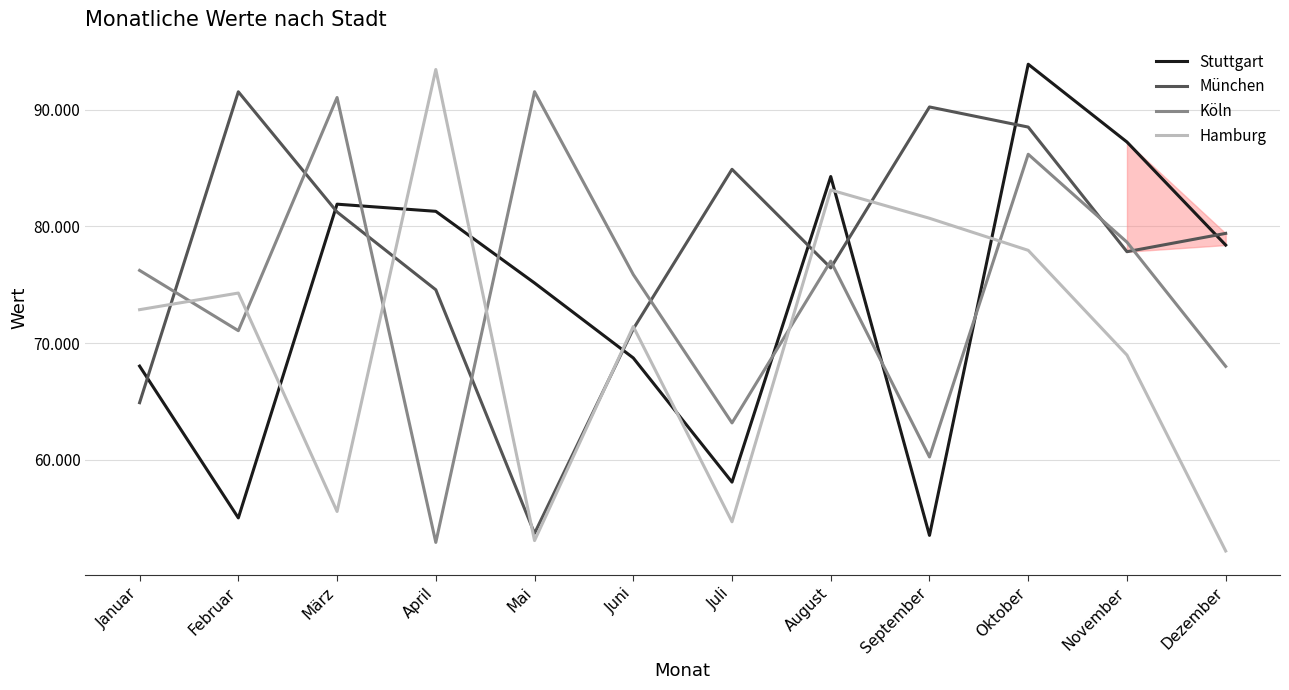

Reading left to right, list all the values displayed in this chart.

Stuttgart: Januar=68034	Februar=55025	März=81911	April=81299	Mai=75157	Juni=68734	Juli=58091	August=84279	September=53528	Oktober=93904	November=87239	Dezember=78406
München: Januar=64899	Februar=91543	März=81240	April=74575	Mai=53700	Juni=71218	Juli=84898	August=76448	September=90242	Oktober=88518	November=77838	Dezember=79408
Köln: Januar=76236	Februar=71071	März=91051	April=52925	Mai=91549	Juni=75881	Juli=63165	August=77031	September=60248	Oktober=86189	November=78657	Dezember=68012
Hamburg: Januar=72870	Februar=74296	März=55577	April=93452	Mai=53082	Juni=71426	Juli=54695	August=83127	September=80703	Oktober=77955	November=68980	Dezember=52191